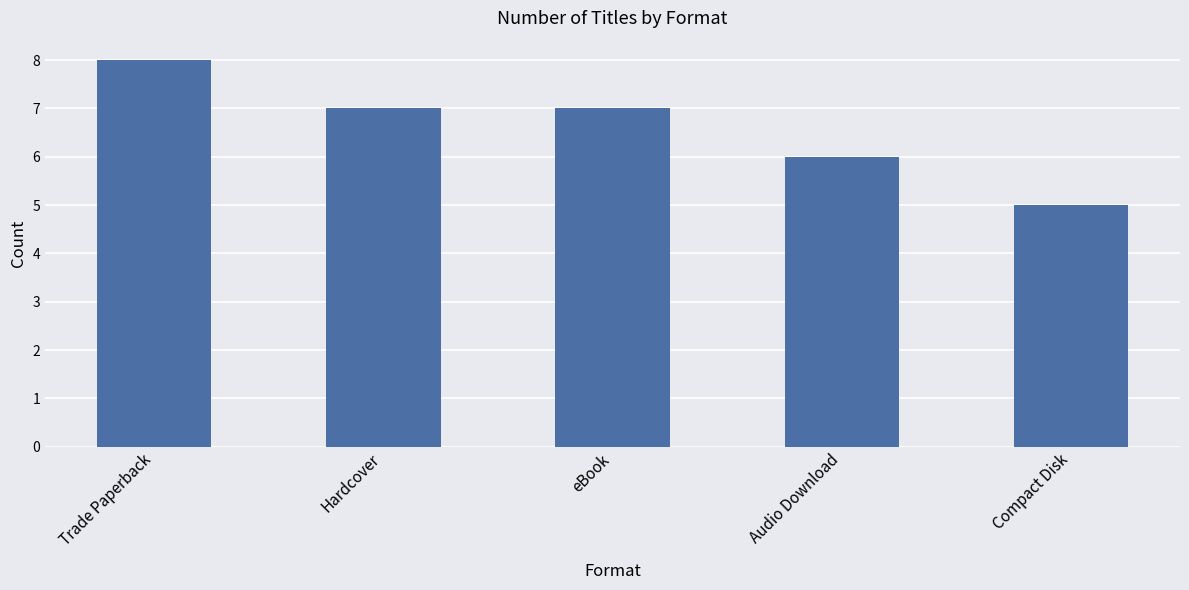

Which label corresponds to the largest value in the chart?

Trade Paperback